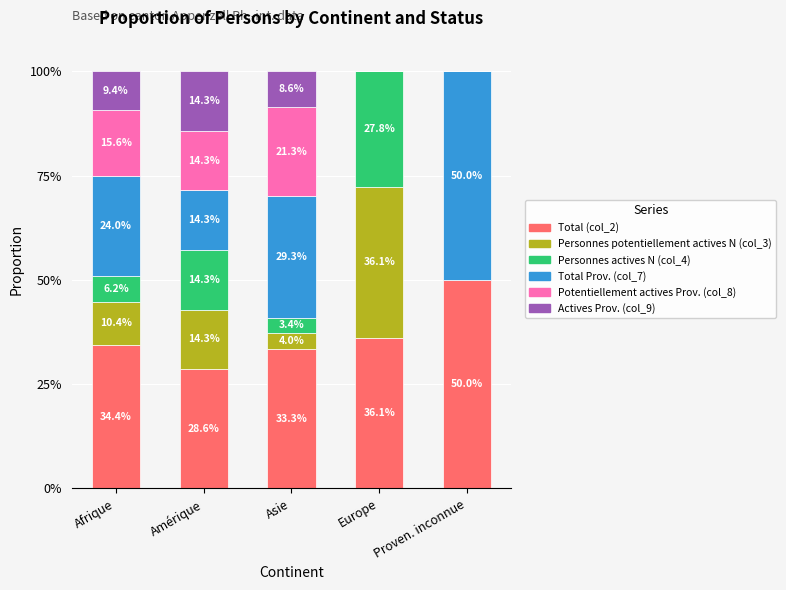

What value does the Total (col_2) series have at Afrique?

34.4